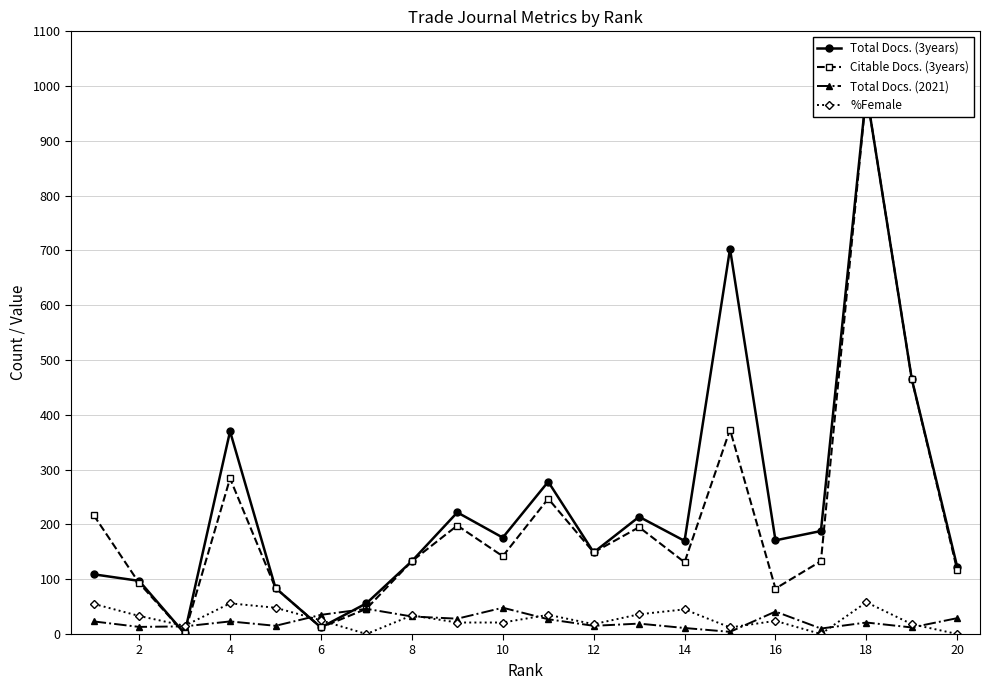

What is the minimum value for Total Docs. (2021)?

4